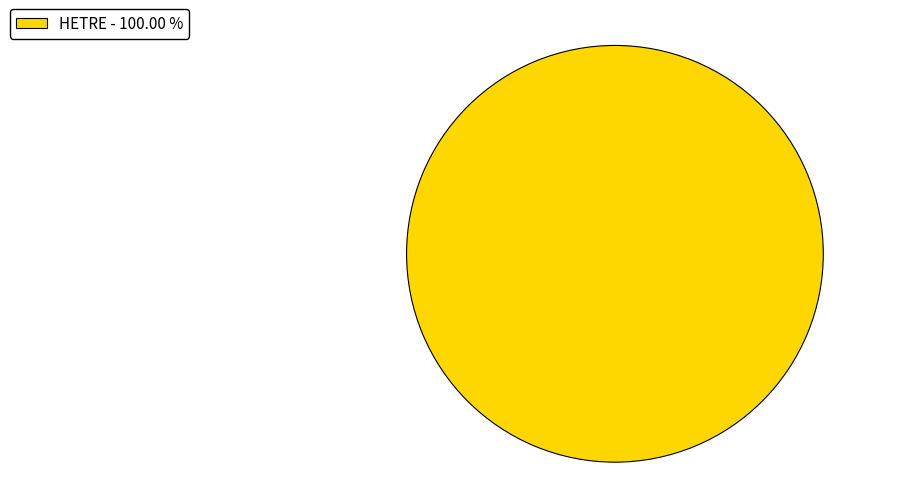

How many slices are in this pie chart?

1